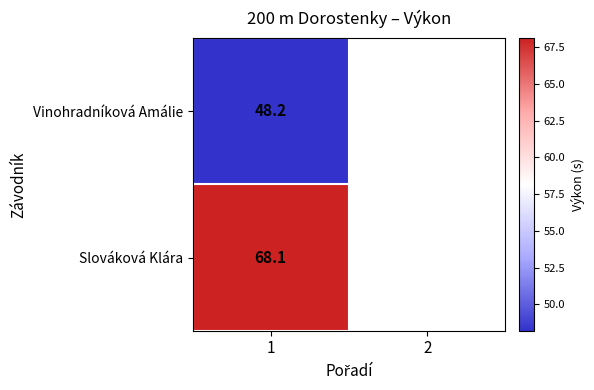

Which series has the largest range (max minus min)?

Vinohradníková Amálie